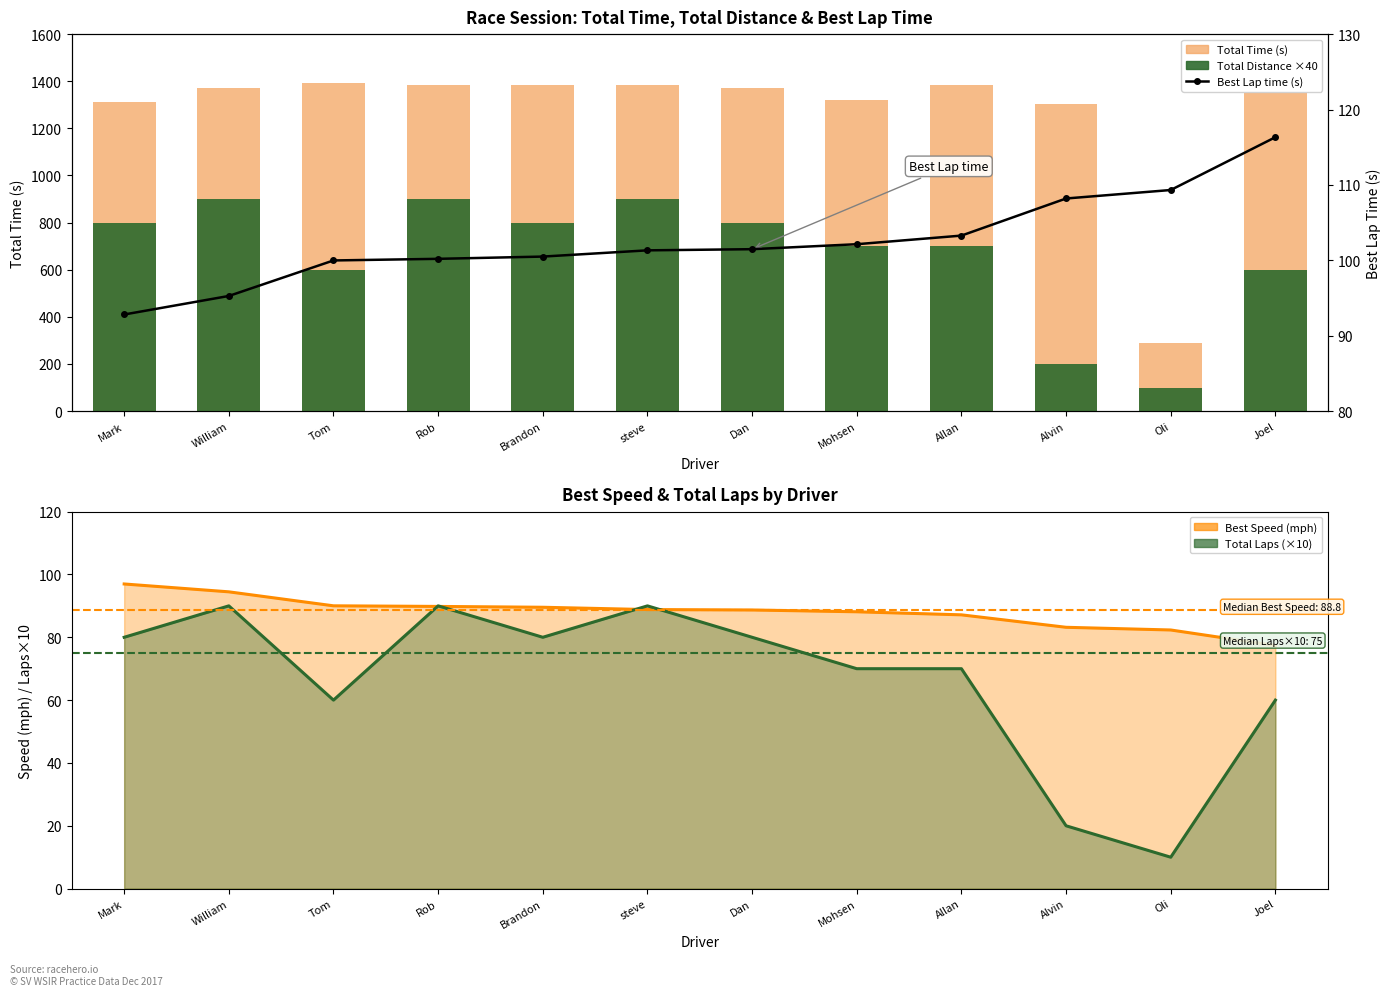

Reading left to right, transcribe all the data shown in this chart.

Total Time: 1310.0	1369.7	1393.2	1385.8	1382.5	1383.7	1372.6	1319.8	1384.6	1301.8	290.3	1350.8
Total Distance (×40): 800.0	900.0	600.0	900.0	800.0	900.0	800.0	700.0	700.0	200.0	100.0	600.0
Best Lap time: 92.8	95.3	100.0	100.2	100.5	101.3	101.5	102.1	103.3	108.2	109.3	116.3